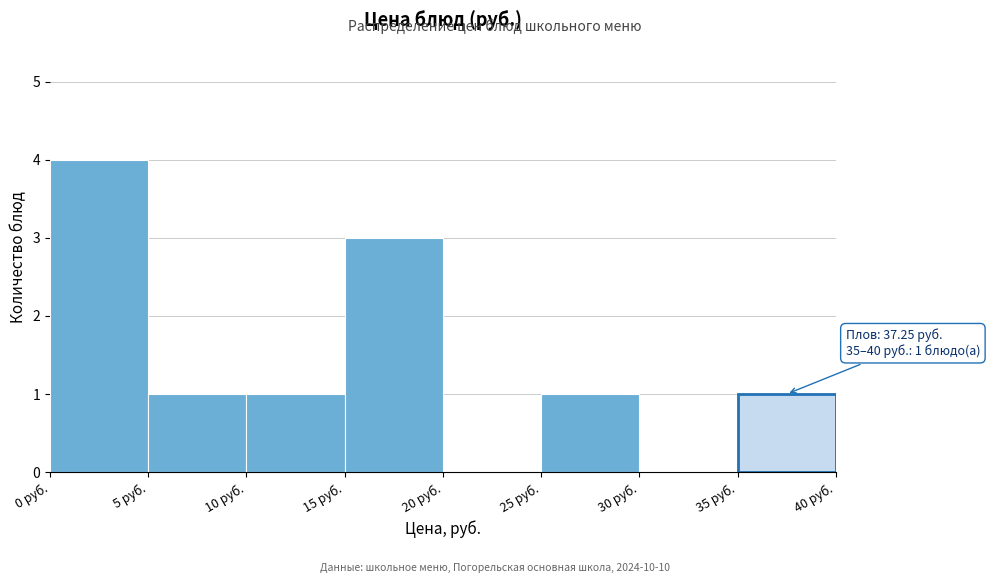

Over which range of the x-axis is the bar tallest?

0 to 5